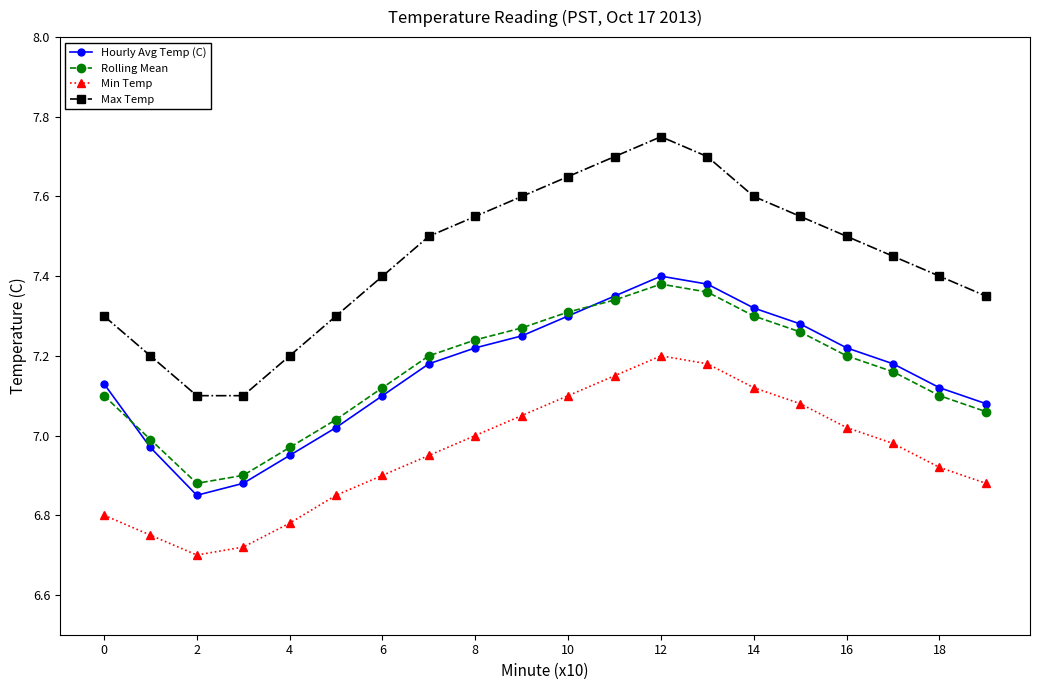

What is the value of the Max Temp point at the 15th from the left?

7.6